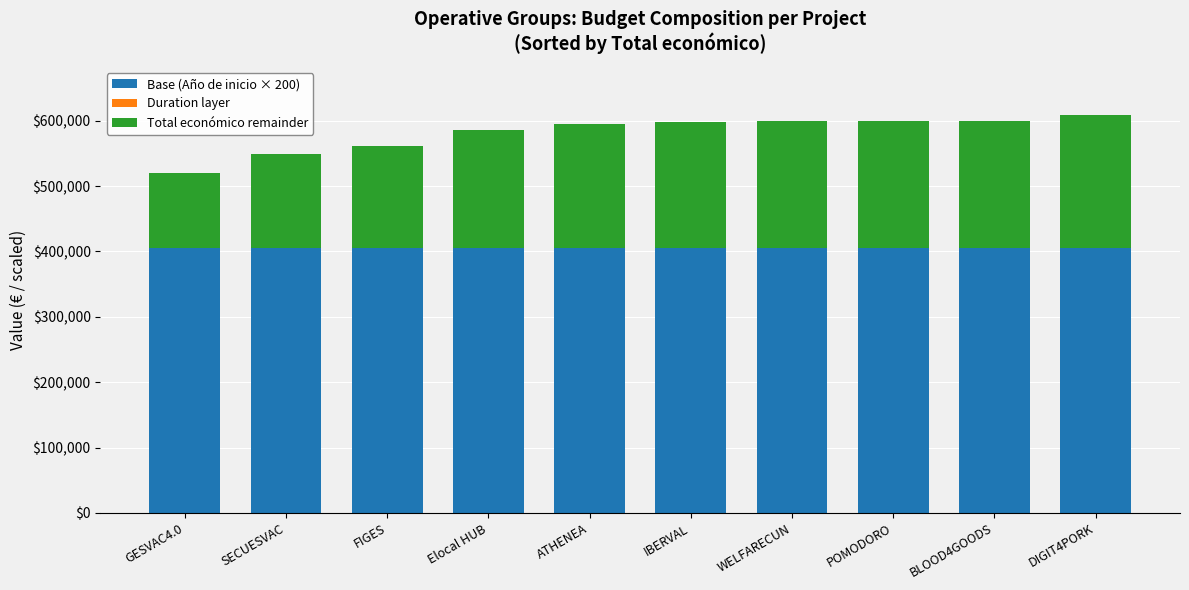

How many series are shown in this chart?

3